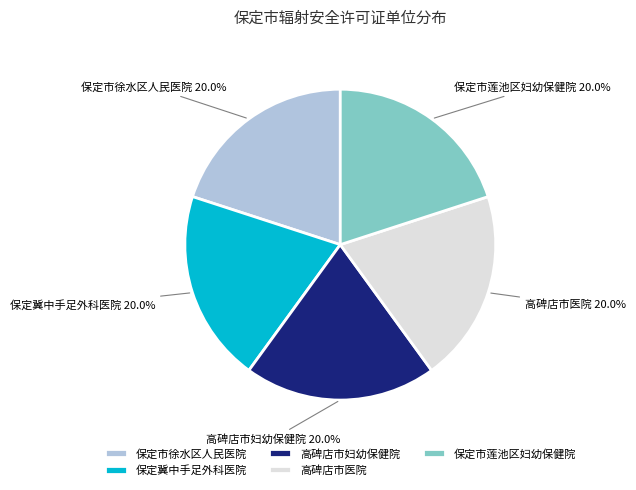

To the nearest percent, what percentage of the pie is 高碑店市妇幼保健院?

20%